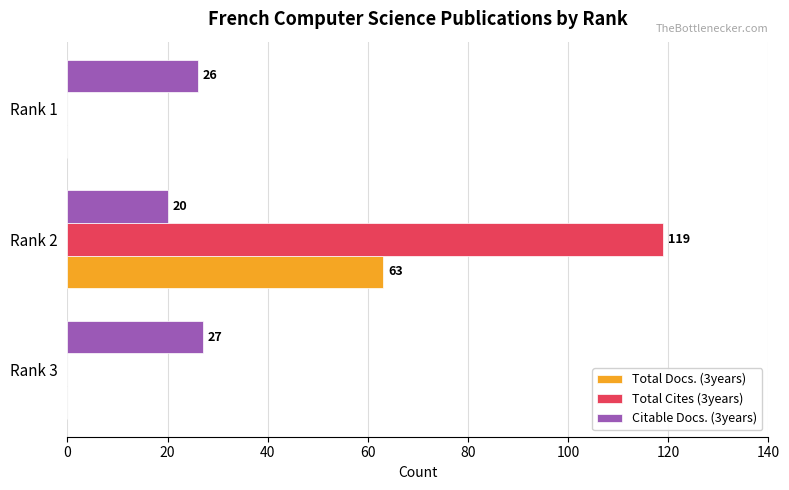

What is the sum of the Citable Docs. (3years) values at Rank 3 and Rank 2?

47